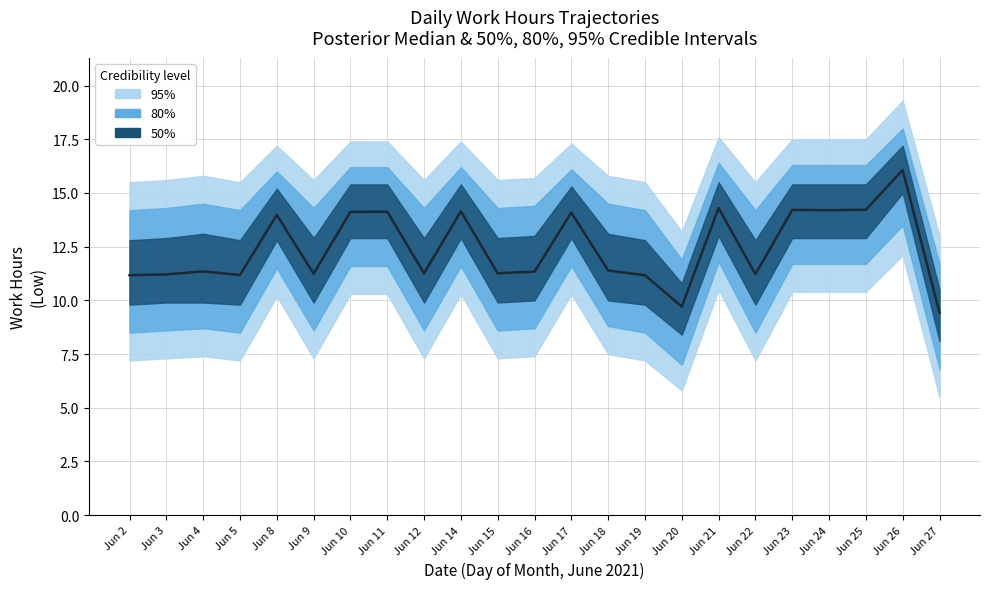

Rank the categories by value from highest to lowest.

Jun 26, Jun 21, Jun 25, Jun 23, Jun 24, Jun 14, Jun 11, Jun 10, Jun 17, Jun 8, Jun 18, Jun 4, Jun 16, Jun 12, Jun 15, Jun 9, Jun 22, Jun 3, Jun 5, Jun 2, Jun 19, Jun 20, Jun 27